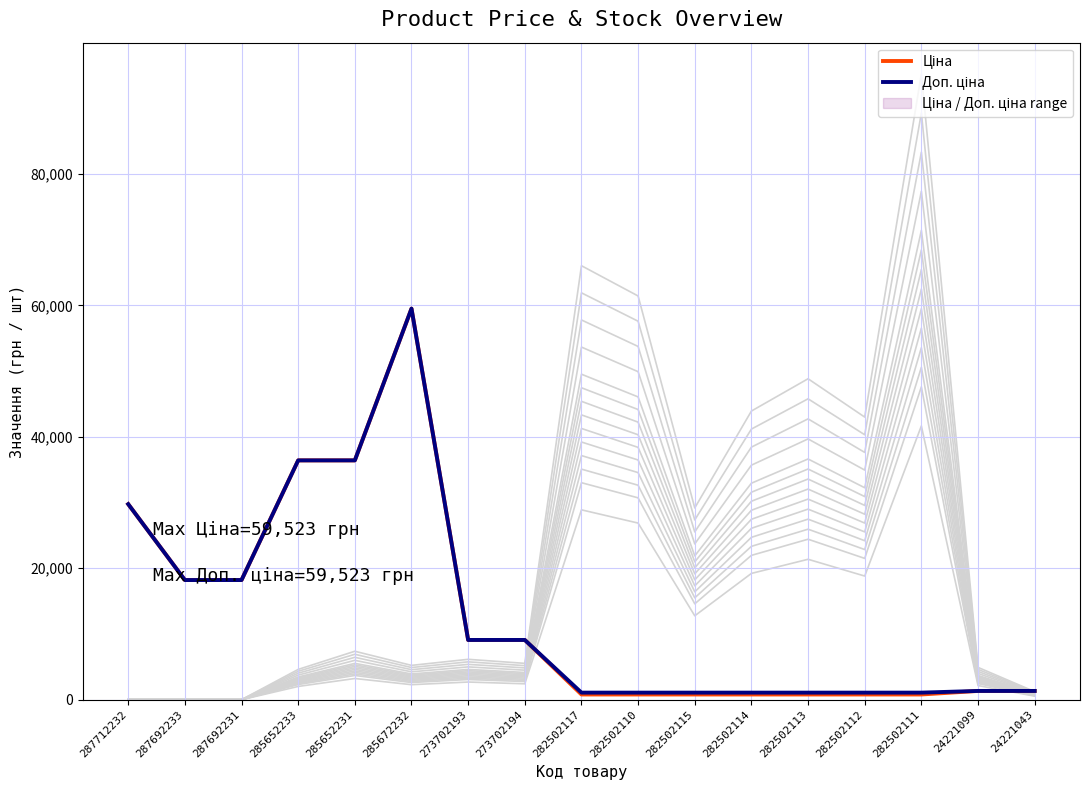

Is it true that Ціна equals 89271.5 at 285672232?

False